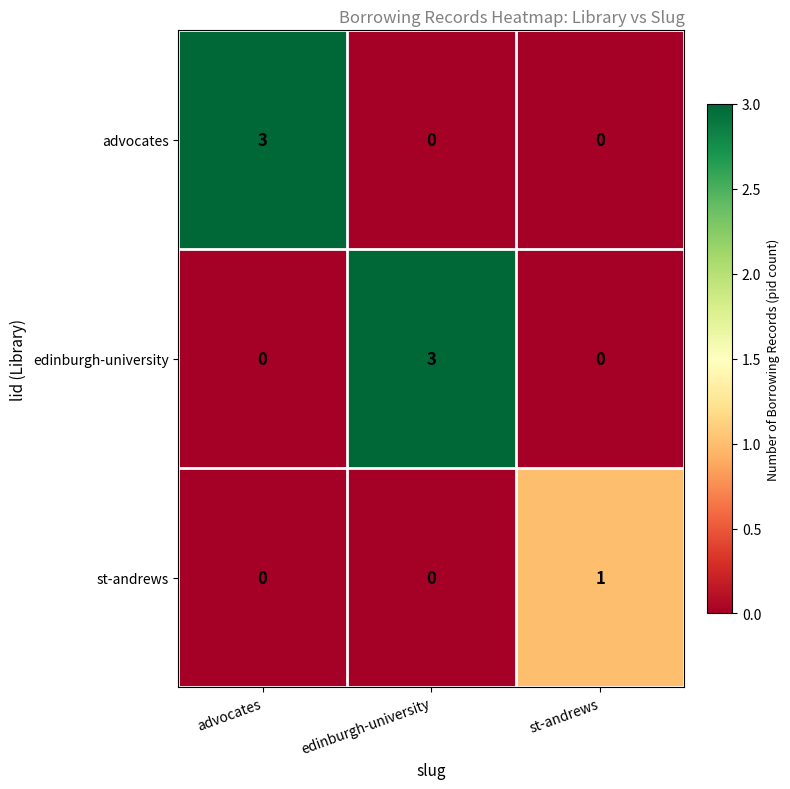

What is the maximum value shown in the chart?

3